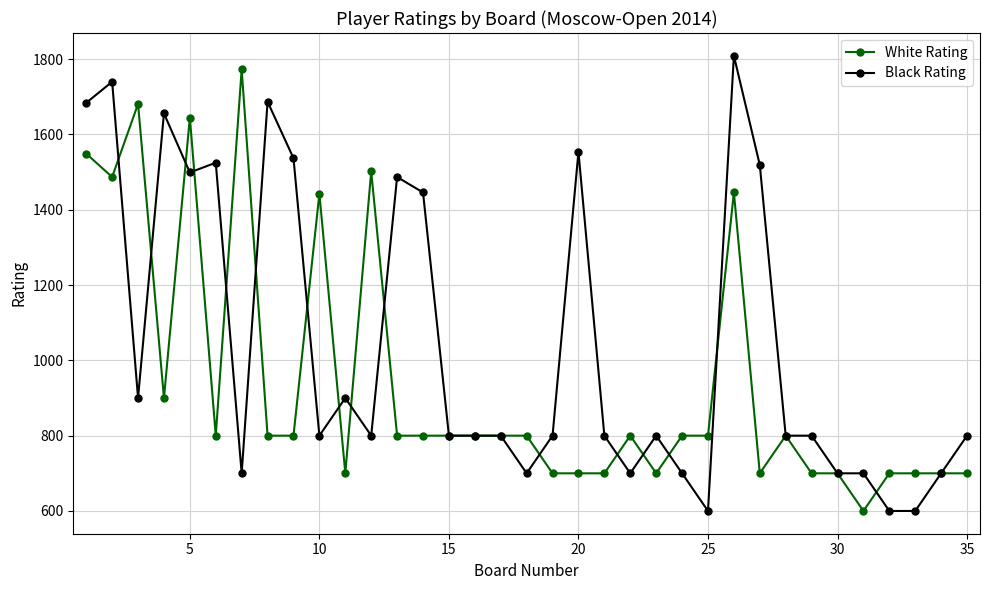

What is the minimum value for White Rating?

600